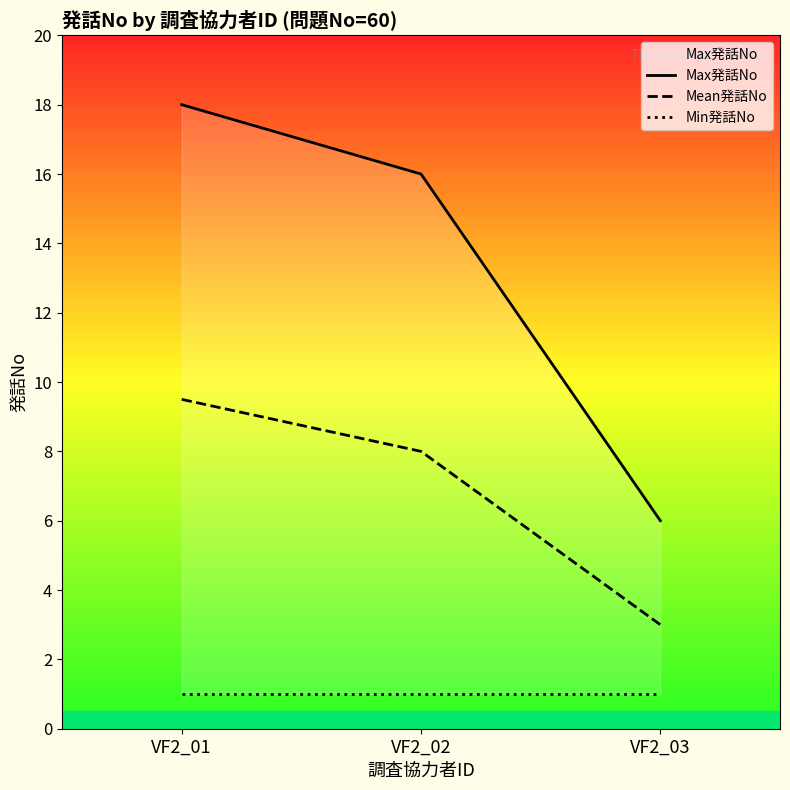

Rank the categories by Max発話No value from lowest to highest.

VF2_03, VF2_02, VF2_01